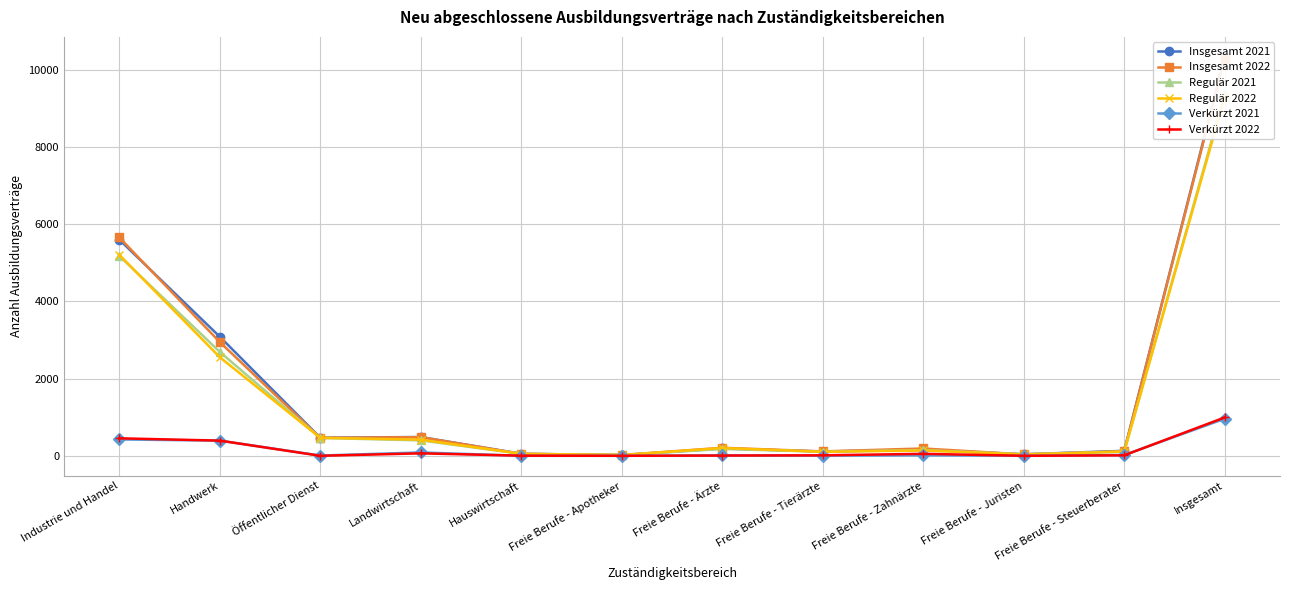

Which series has the widest spread of values?

Insgesamt 2021